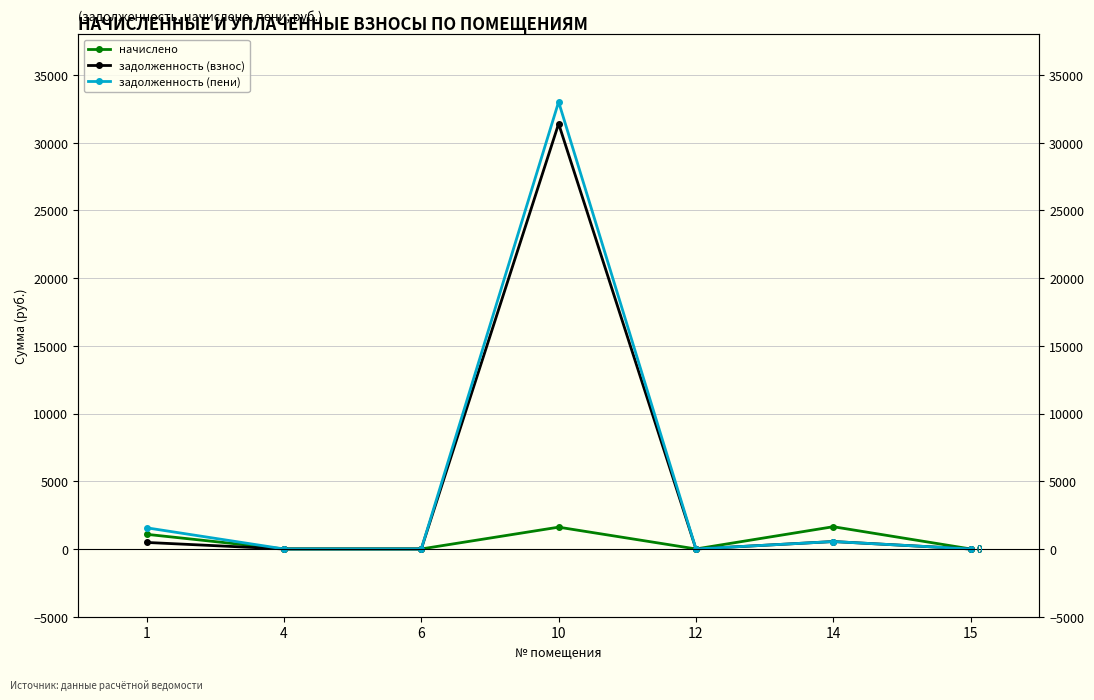

True or false: начислено and задолженность (взнос) cross at least once.

False